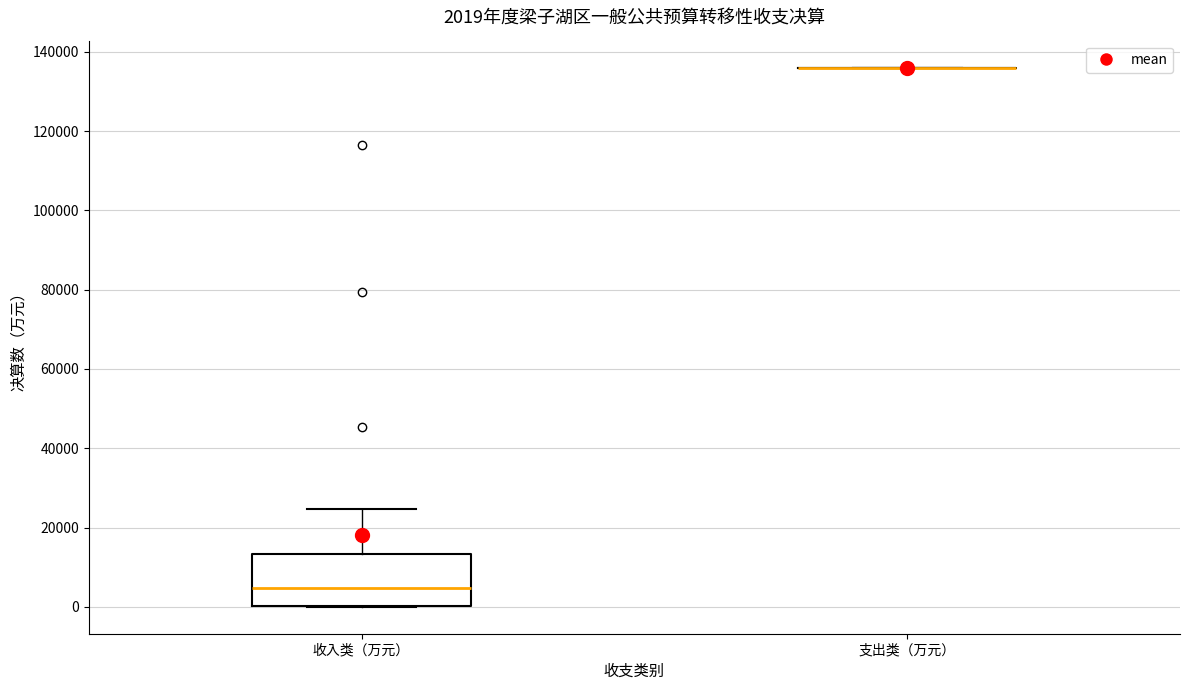

Comparing the boxes themselves (not the whiskers), which one is the tallest?

收入类（万元）